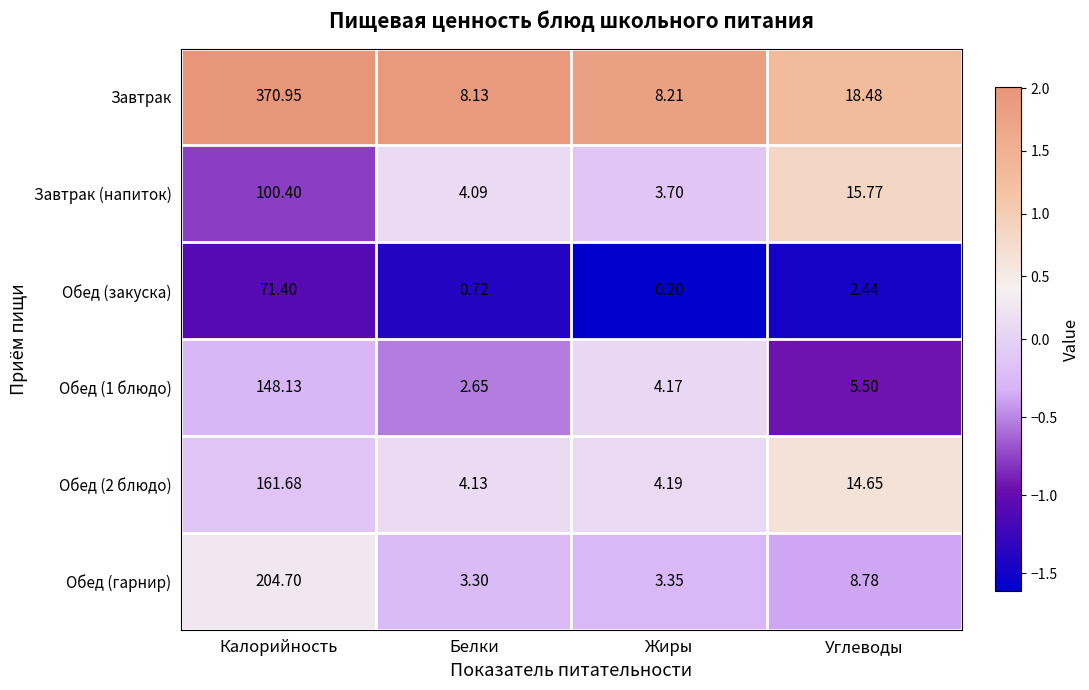

Which category has the lowest value in the Обед (1 блюдо) series?

Белки